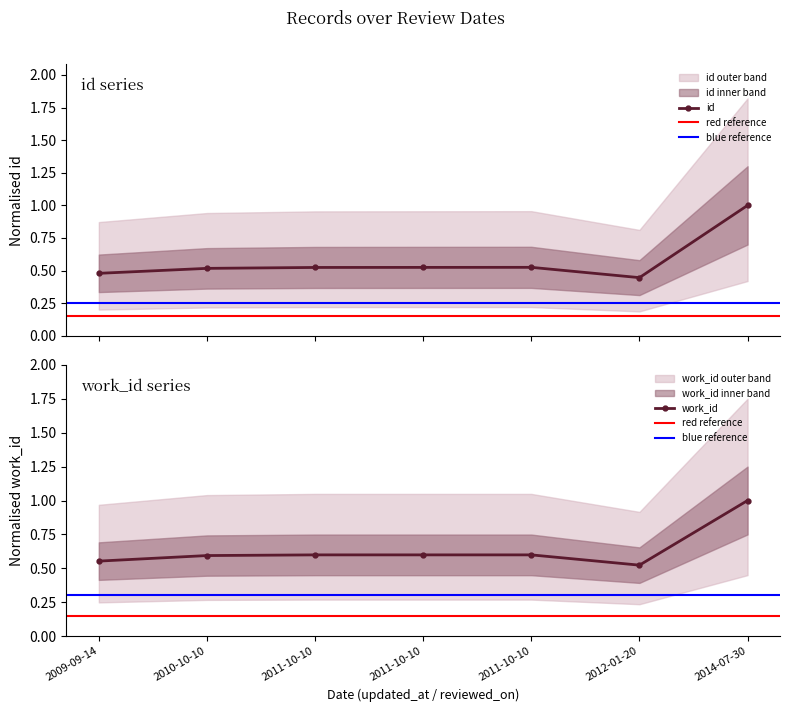

How many work_id values are between 0 and 1?

7